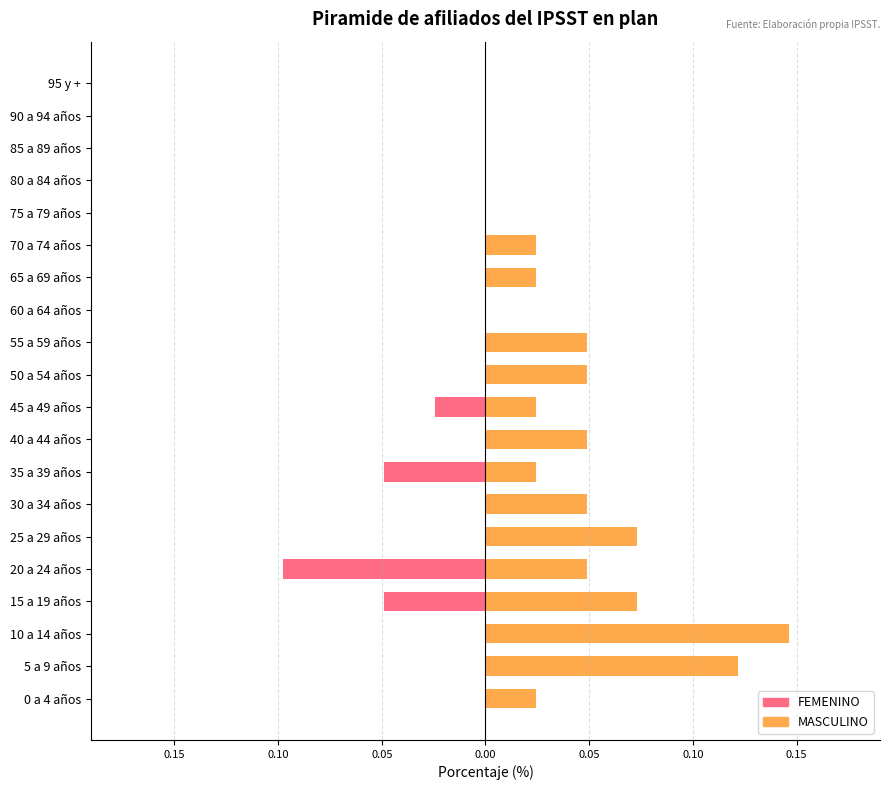

List the series in order of their overall mean, lowest first.

FEMENINO, MASCULINO